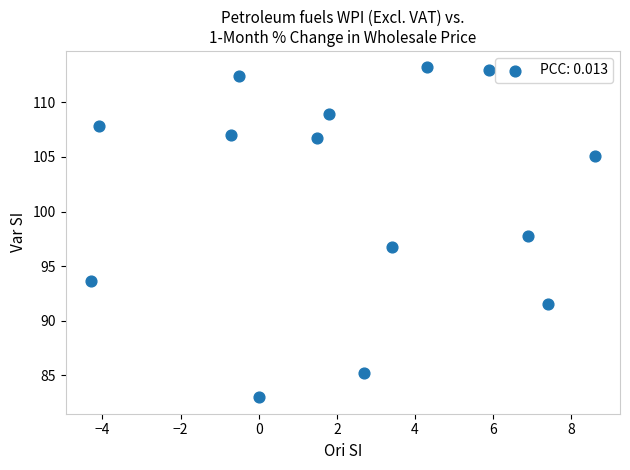

What is the range of Y values (max minus min)?

30.2